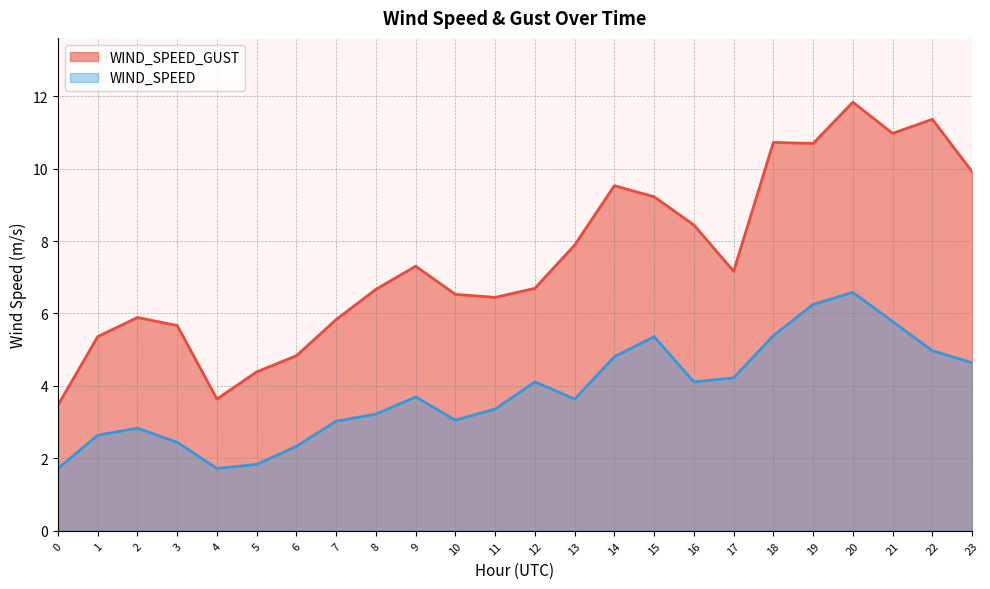

Reading left to right, transcribe all the data shown in this chart.

WIND_SPEED_GUST: 3.5	5.4	5.9	5.7	3.6	4.4	4.8	5.8	6.7	7.3	6.5	6.4	6.7	7.9	9.5	9.2	8.4	7.2	10.7	10.7	11.8	11.0	11.4	9.9
WIND_SPEED: 1.7	2.6	2.8	2.4	1.7	1.8	2.3	3.0	3.2	3.7	3.1	3.4	4.1	3.6	4.8	5.4	4.1	4.2	5.4	6.2	6.6	5.8	5.0	4.6